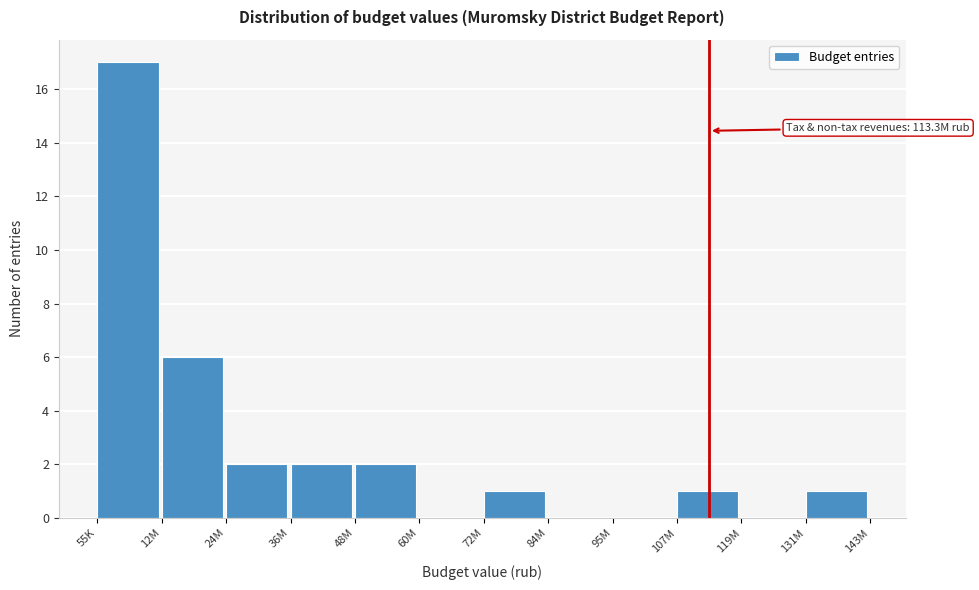

Reading left to right, extract all data points from this chart.

55K=17	12M=6	24M=2	36M=2	48M=2	60M=0	72M=1	84M=0	95M=0	107M=1	119M=0	131M=1